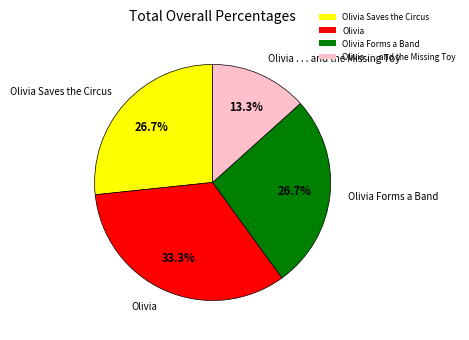

Between Olivia and Olivia Forms a Band, which is larger?

Olivia